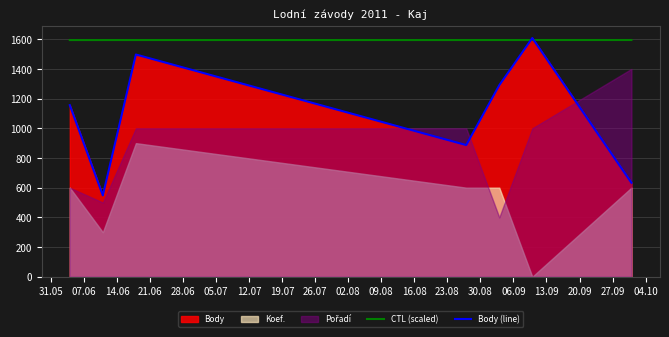

True or false: Body (line) has more than 0 interior local peaks.

True